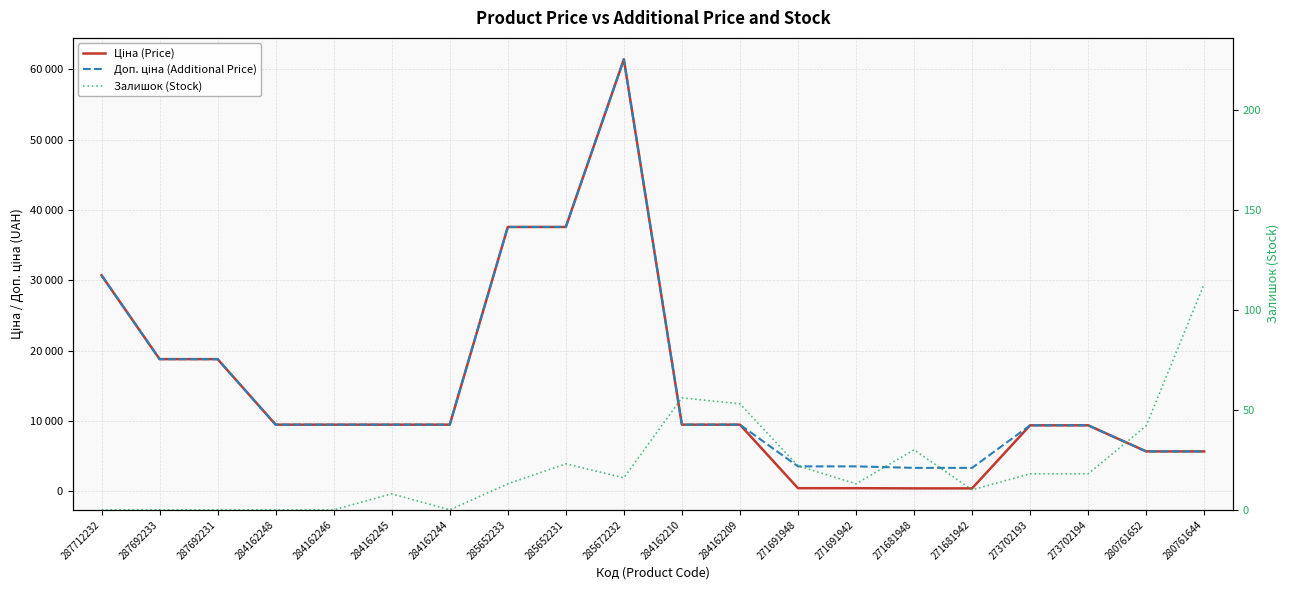

How many values in the Залишок (Stock) series exceed 16?

9